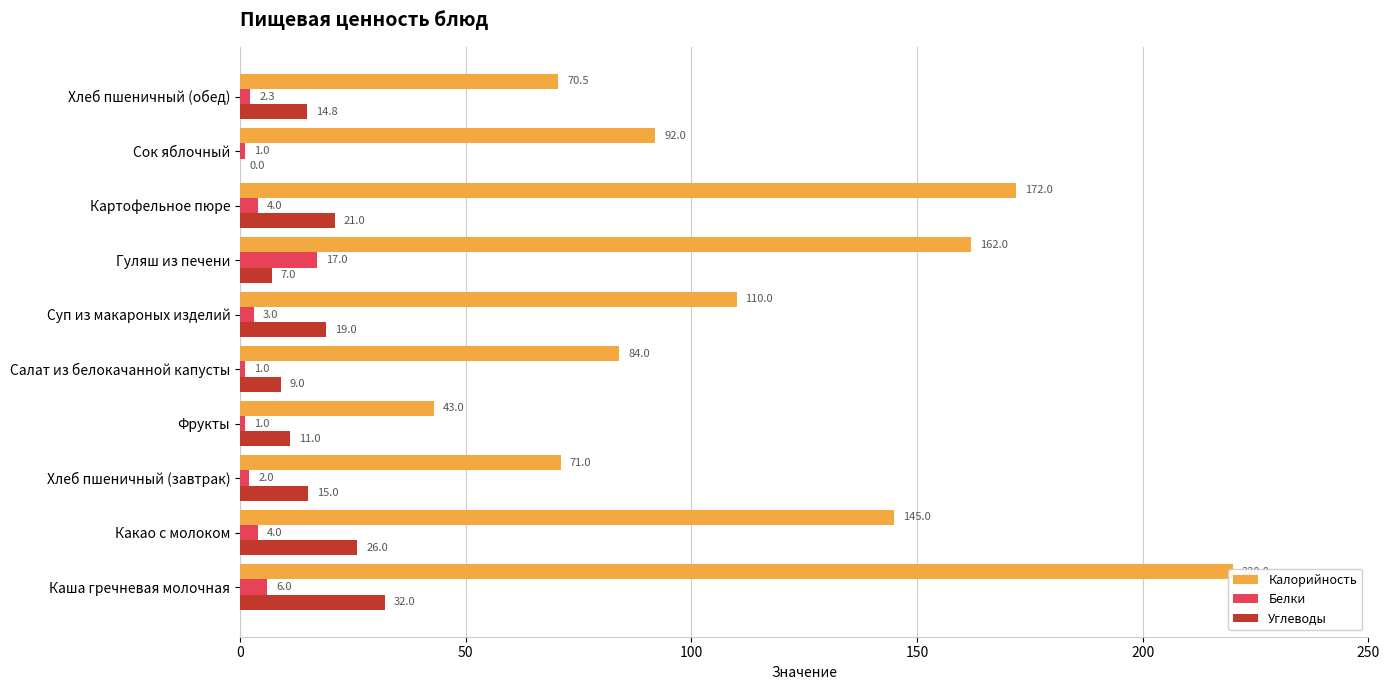

Count the number of categories in the chart.

10